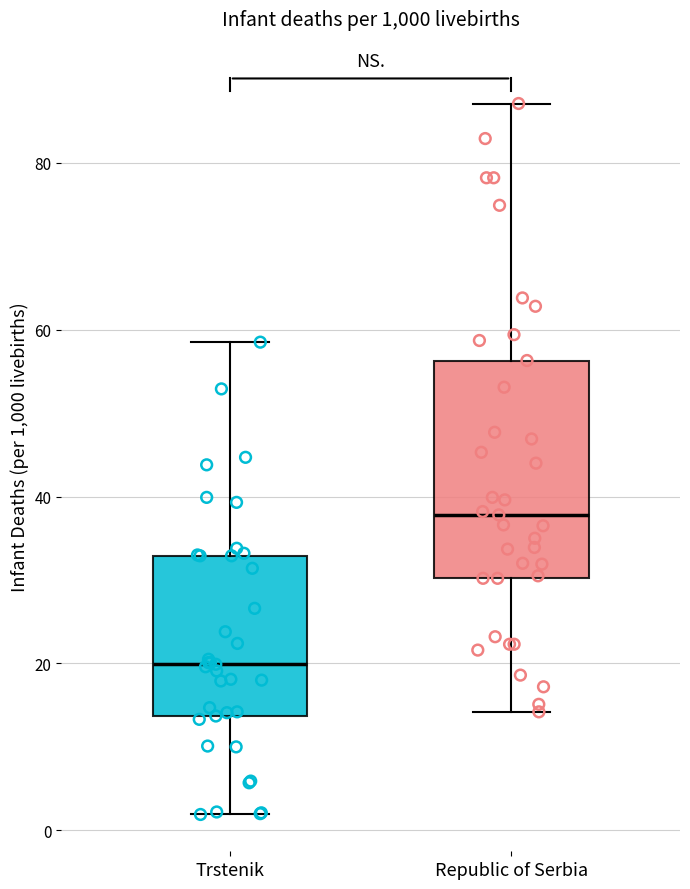

Reading left to right, transcribe this box plot: for each box, give where its median line is, the range the box spans, and where its two whiskers end, as read against the y-axis. The values are not printed on the chart, so give them approximately, as read against the axis.

Trstenik: median 20, box 14 to 32, whiskers 2 to 58
Republic of Serbia: median 38, box 30 to 56, whiskers 14 to 88